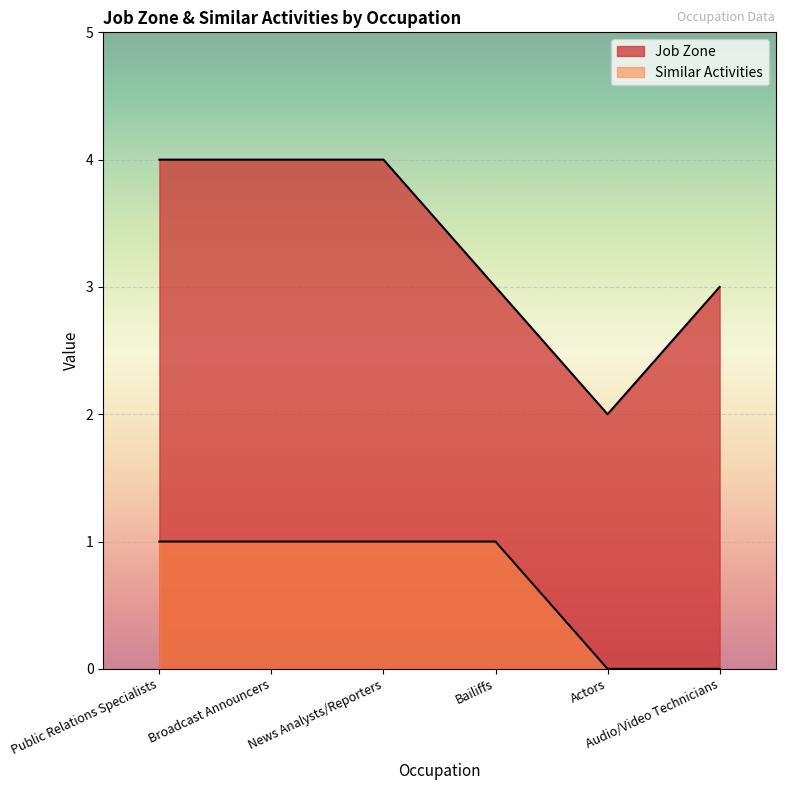

The Similar Activities series shows 1 at Broadcast Announcers. True or false?

True